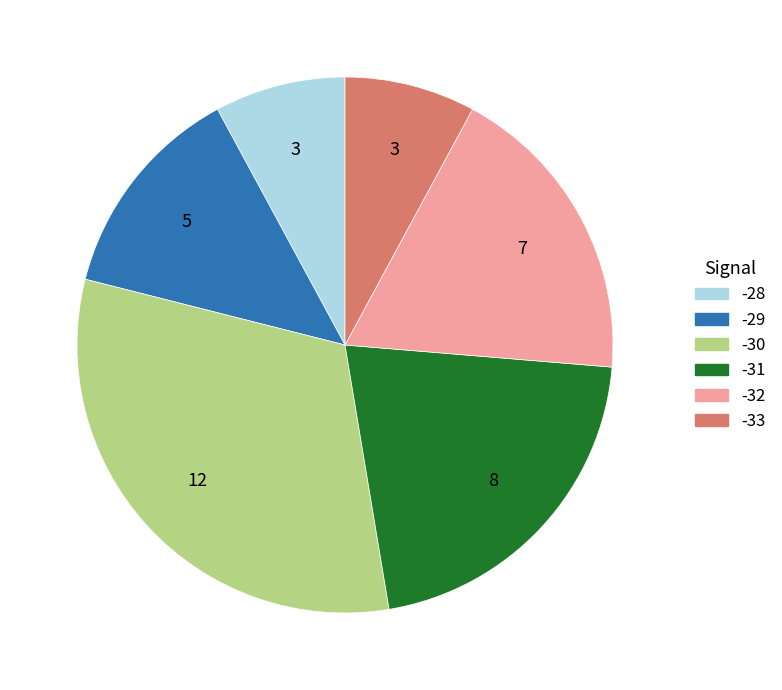

Is there a majority slice in this chart?

No